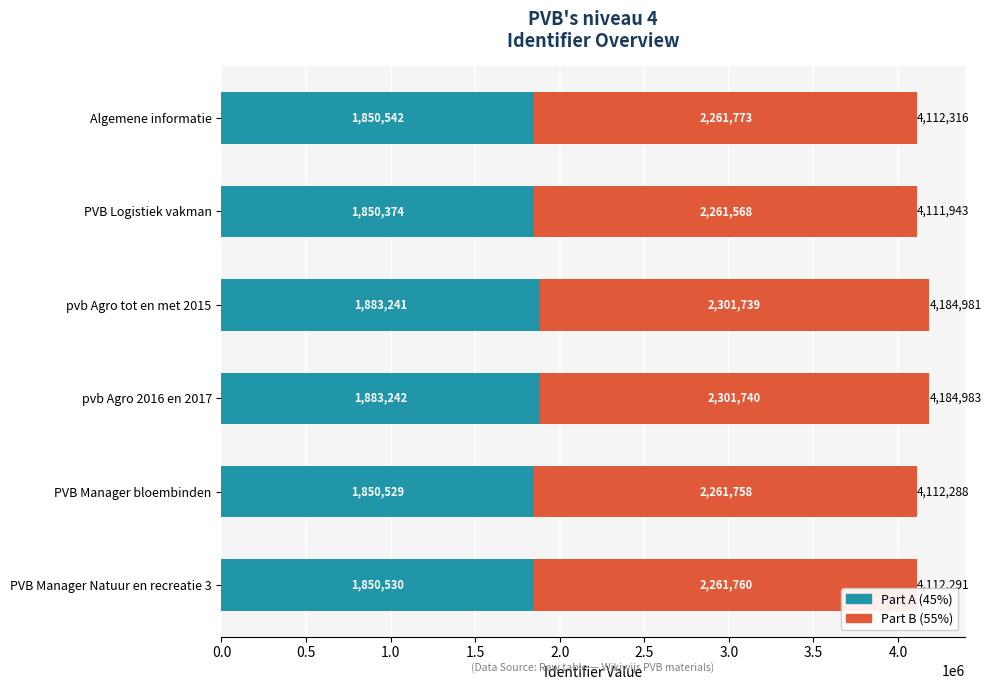

What is the total value across all series at pvb Agro 2016 en 2017?

4184982